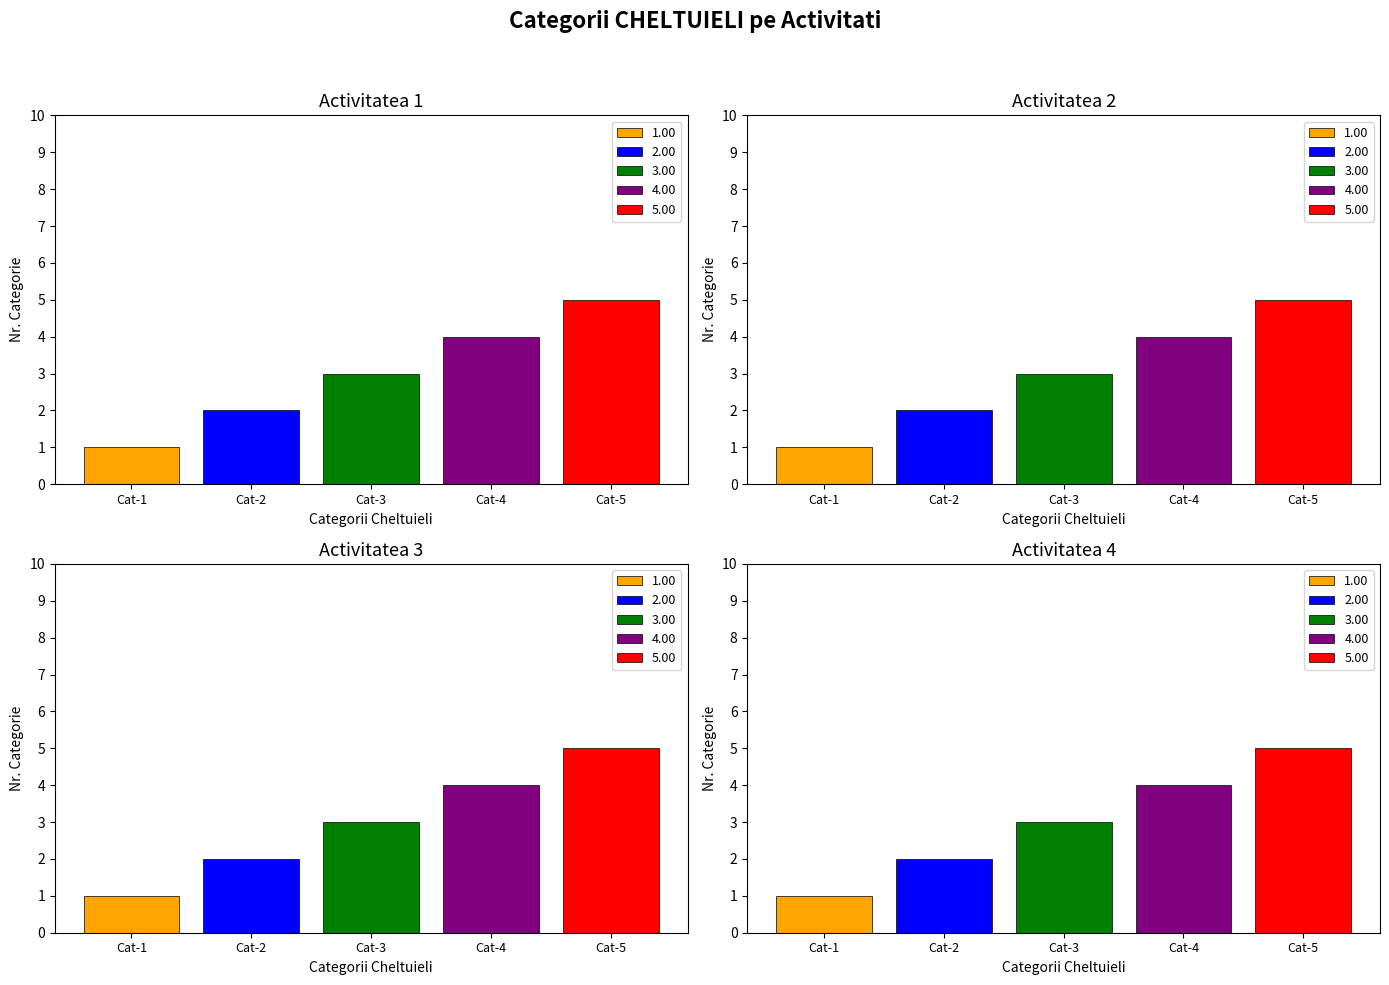

The value of Activitatea 4 at 7.asigurari accidente is 4. True or false?

False